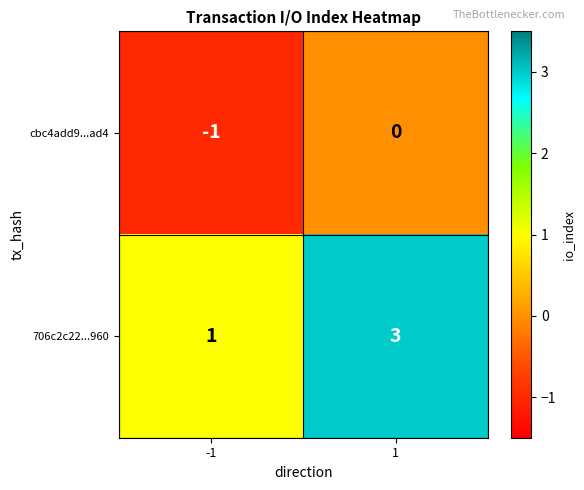

Reading left to right, transcribe all the data shown in this chart.

cbc4add9...ad4: -1=-1	1=0
706c2c22...960: -1=1	1=3